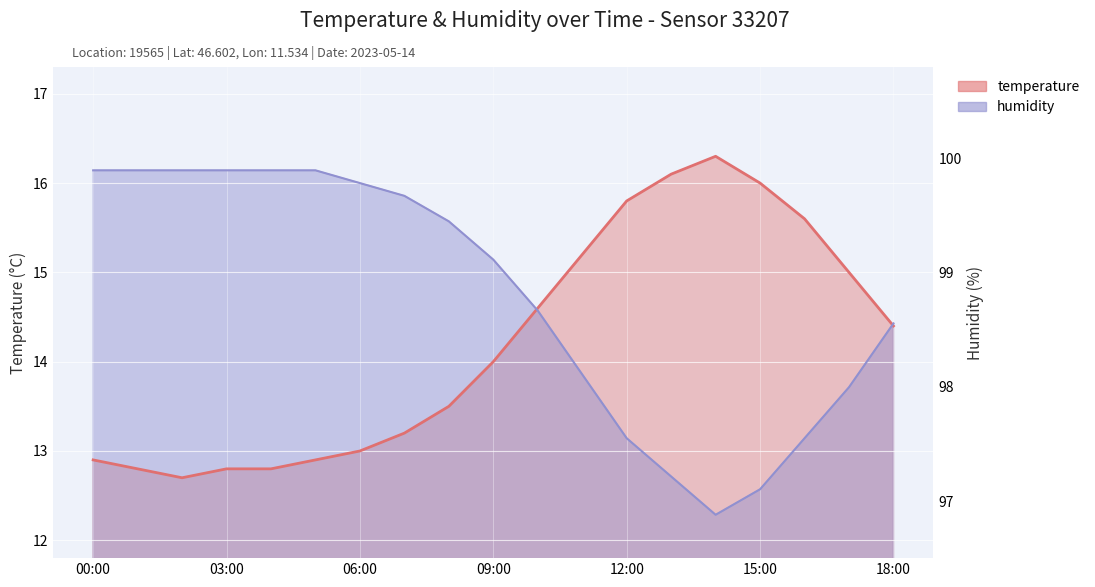

What value does the temperature series have at 13:00?

16.1